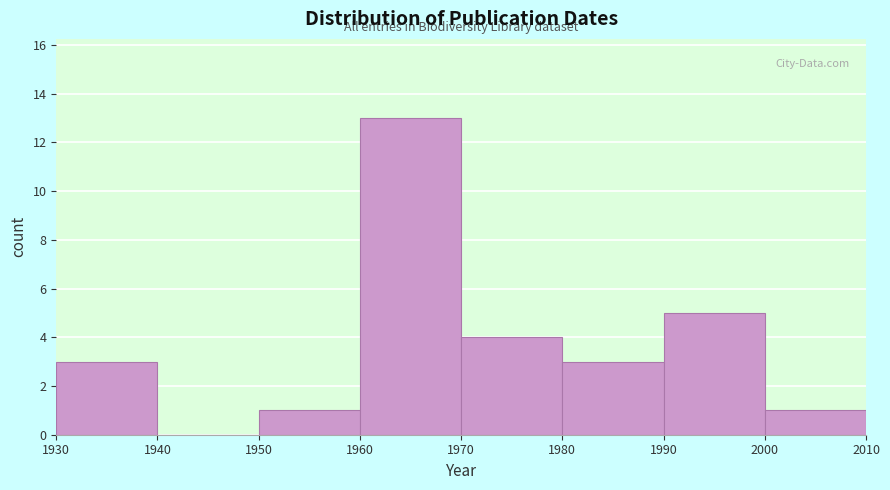

What is the height of the bar covering 2000 to 2010 on the x-axis? The values are not printed on the chart, so give them approximately, as read against the axis.

1